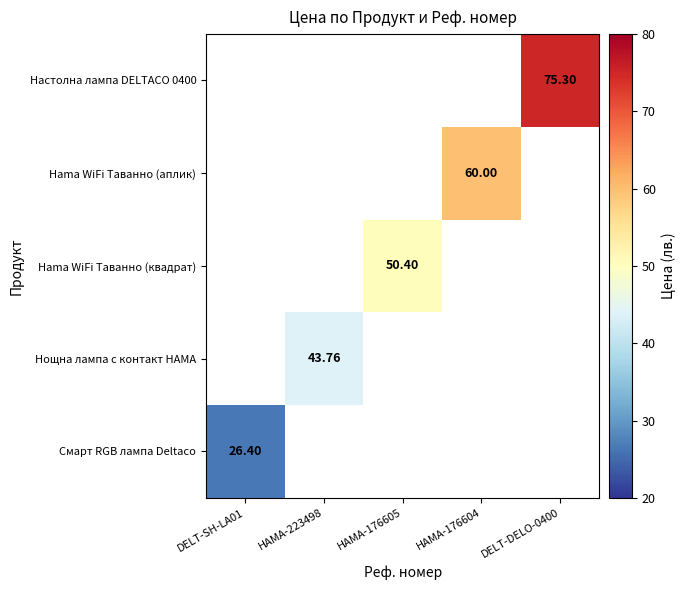

Between HAMA-223498 and DELT-DELO-0400, which is larger?

DELT-DELO-0400